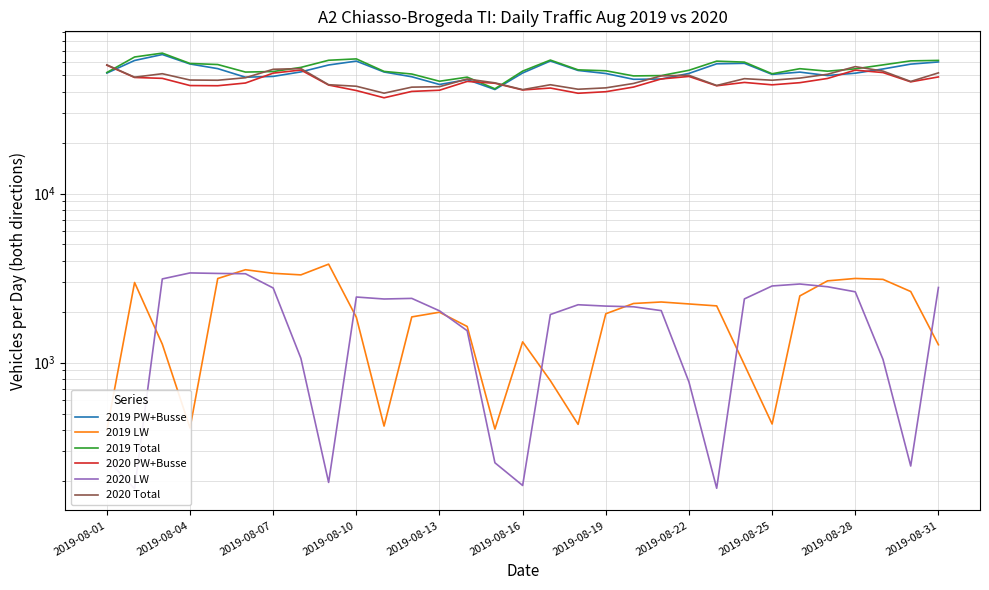

The 2020 PW+Busse series shows 52389 at 17. True or false?

False